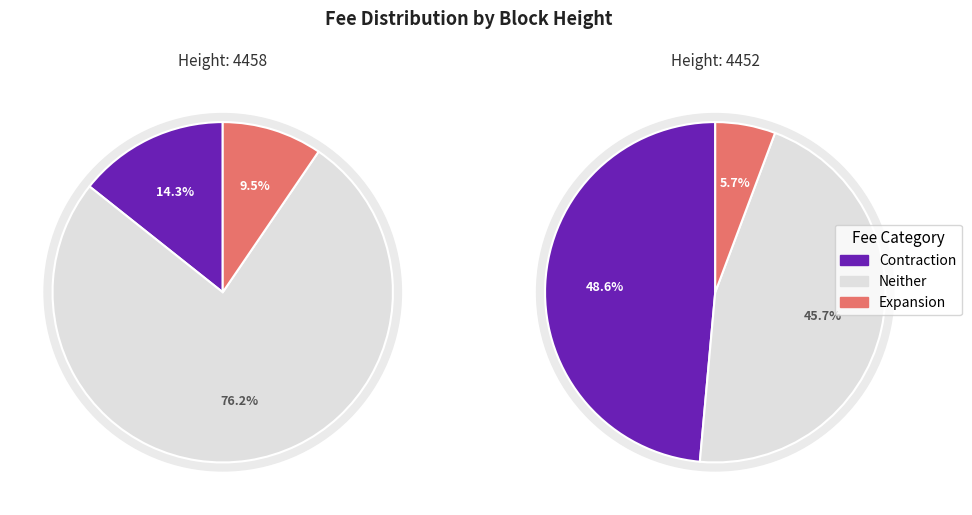

What is the largest slice in the pie chart?

4458